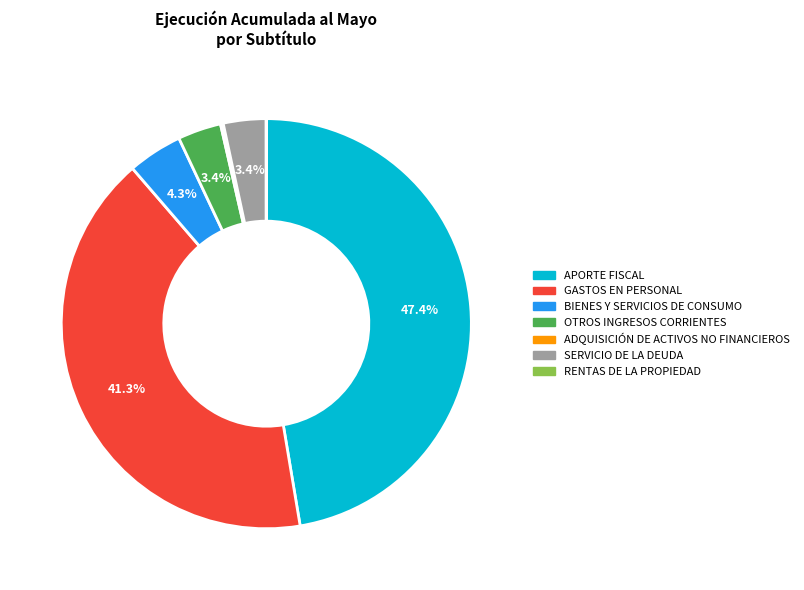

The SERVICIO DE LA DEUDA slice represents 13% of the pie. True or false?

False